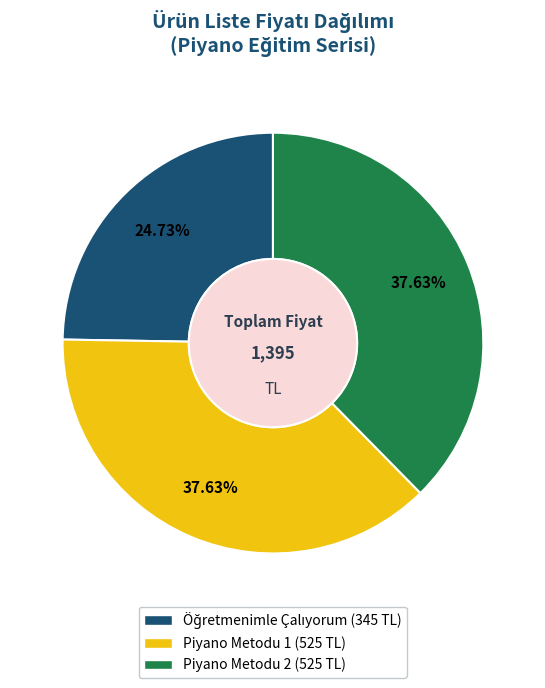

Does Piyano Metodu 1 account for over 50% of the chart?

No